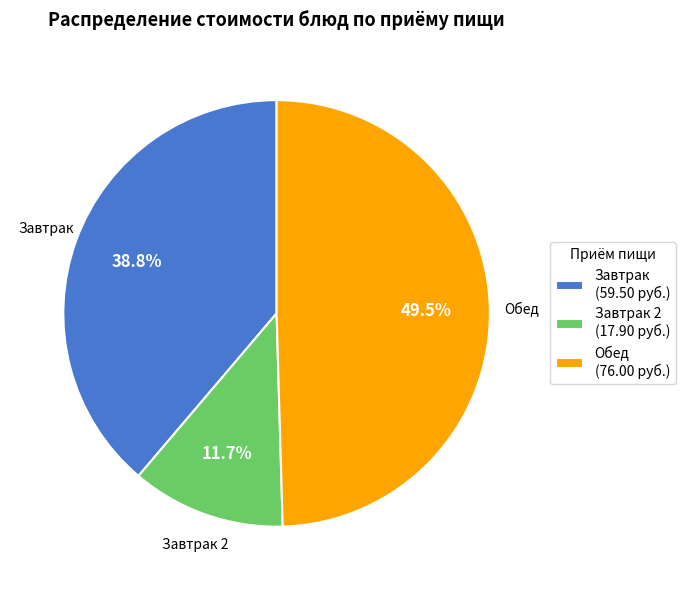

Which category has the biggest portion of the pie?

Обед